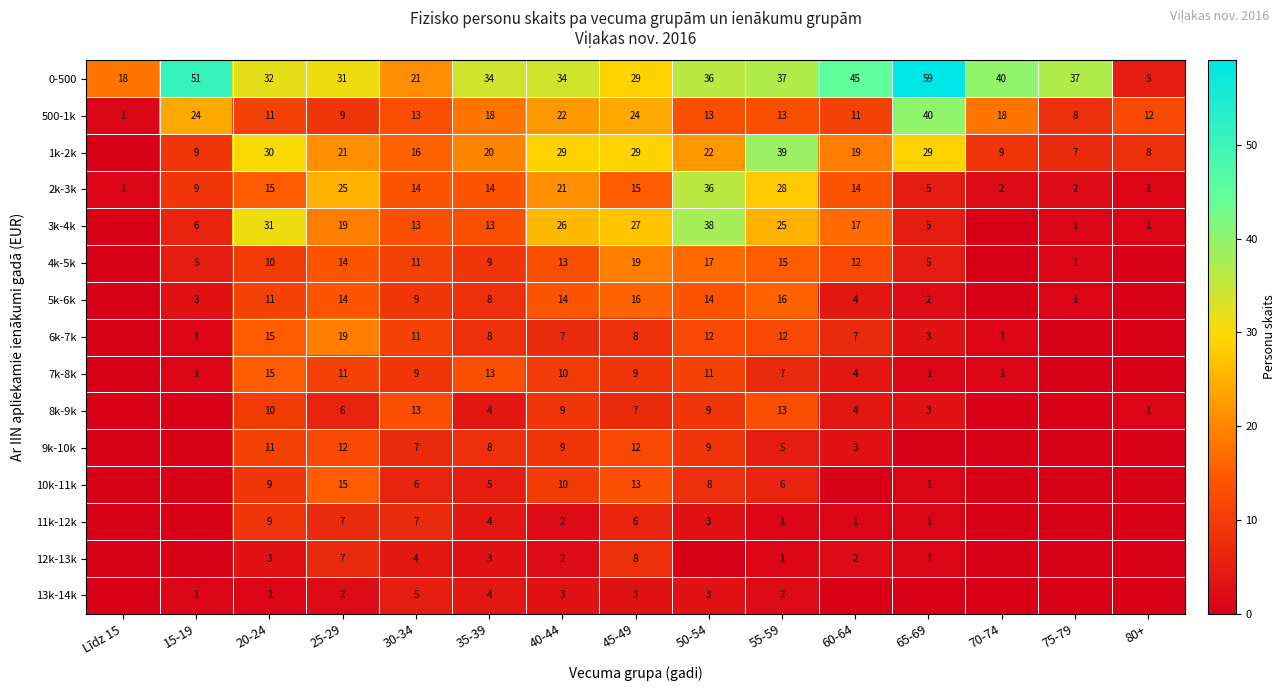

Is it true that 6k-7k equals 2 at 60-64?

False